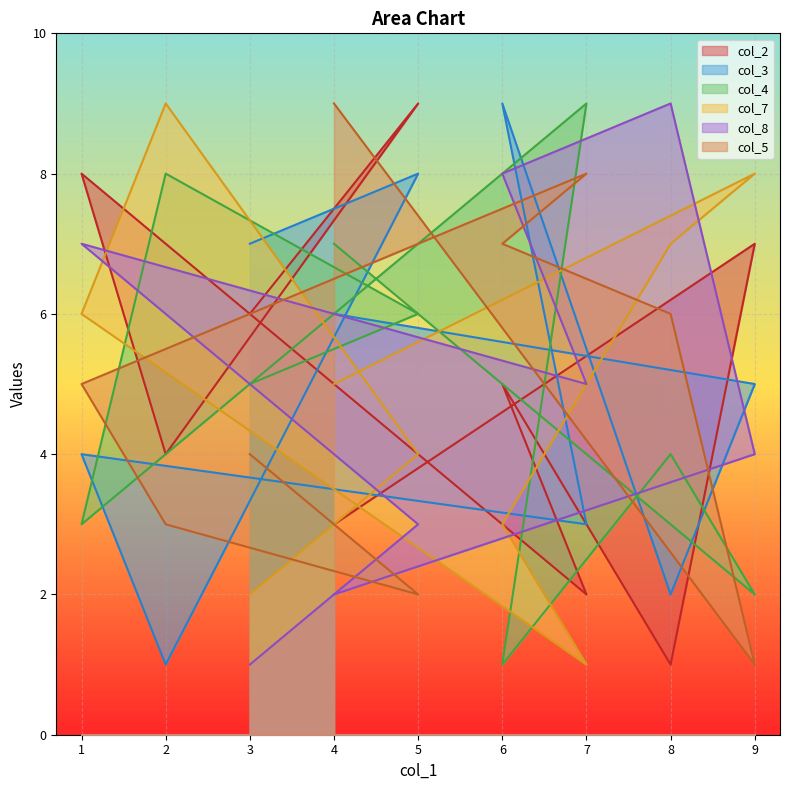

Which series has the largest total across all categories?

col_2